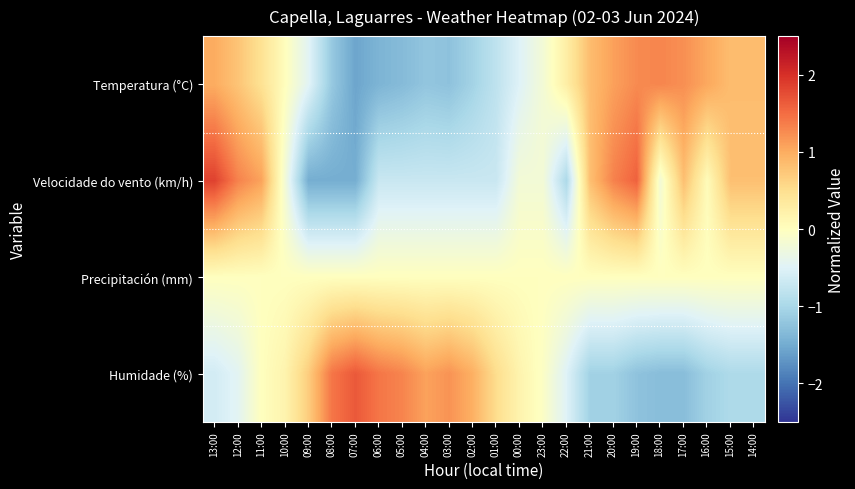

Reading right to left, what are all the values shown in this chart?

Temperatura (°C): 14:00=0.8	15:00=0.8	16:00=1.0	17:00=1.2	18:00=1.3	19:00=1.3	20:00=1.1	21:00=0.8	22:00=0.3	23:00=-0.2	00:00=-0.5	01:00=-0.8	02:00=-1.1	03:00=-1.3	04:00=-1.2	05:00=-1.3	06:00=-1.4	07:00=-1.6	08:00=-1.2	09:00=-0.5	10:00=0.0	11:00=0.5	12:00=0.8	13:00=1.0
Velocidade do vento (km/h): 14:00=0.8	15:00=0.8	16:00=0.1	17:00=0.8	18:00=-0.2	19:00=1.6	20:00=1.3	21:00=0.8	22:00=-1.0	23:00=-0.2	00:00=-0.2	01:00=-0.7	02:00=-0.7	03:00=-0.7	04:00=-0.7	05:00=-0.7	06:00=-0.7	07:00=-1.5	08:00=-1.5	09:00=-1.5	10:00=-0.2	11:00=1.1	12:00=1.3	13:00=1.8
Precipitación (mm): 14:00=0.0	15:00=0.0	16:00=0.0	17:00=0.0	18:00=0.0	19:00=0.0	20:00=0.0	21:00=0.0	22:00=0.0	23:00=0.0	00:00=0.0	01:00=0.0	02:00=0.0	03:00=0.0	04:00=0.0	05:00=0.0	06:00=0.0	07:00=0.0	08:00=0.0	09:00=0.0	10:00=0.0	11:00=0.0	12:00=0.0	13:00=0.0
Humidade (%): 14:00=-1.0	15:00=-1.0	16:00=-1.1	17:00=-1.3	18:00=-1.3	19:00=-1.2	20:00=-1.1	21:00=-1.1	22:00=-0.5	23:00=-0.1	00:00=0.2	01:00=0.5	02:00=1.0	03:00=1.2	04:00=1.1	05:00=1.3	06:00=1.4	07:00=1.7	08:00=1.4	09:00=0.7	10:00=0.2	11:00=0.0	12:00=-0.5	13:00=-0.6